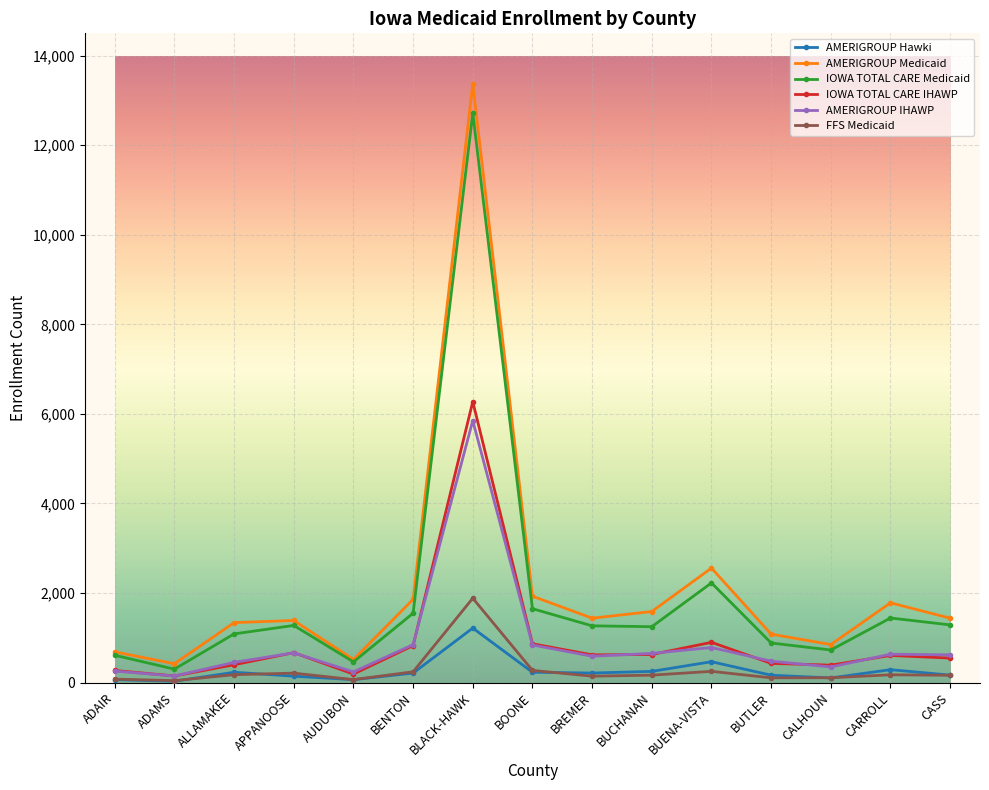

What are all the series names shown in the legend?

AMERIGROUP Hawki, AMERIGROUP Medicaid, IOWA TOTAL CARE Medicaid, IOWA TOTAL CARE IHAWP, AMERIGROUP IHAWP, FFS Medicaid